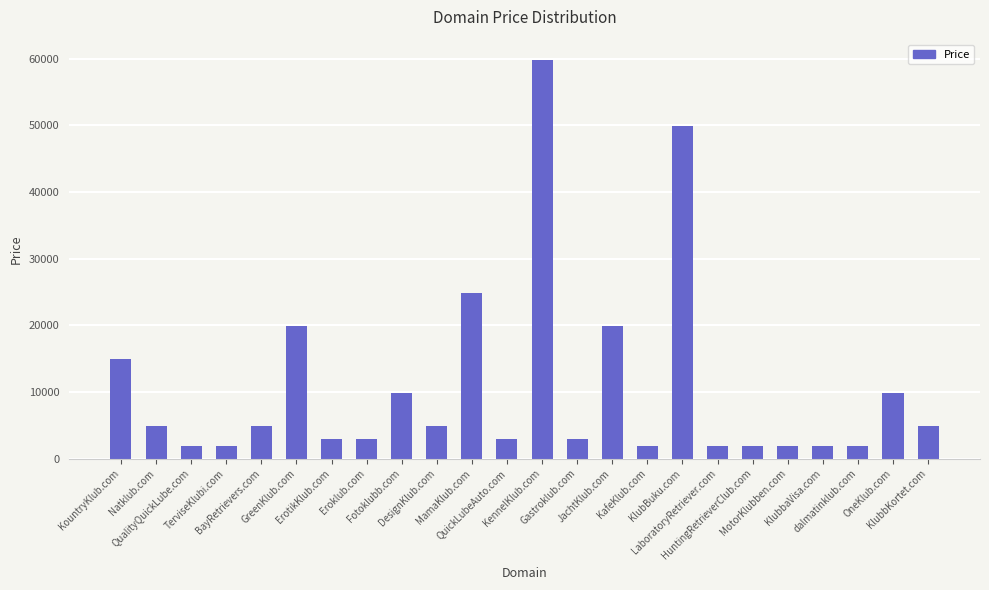

Does the chart contain stacked bars?

No